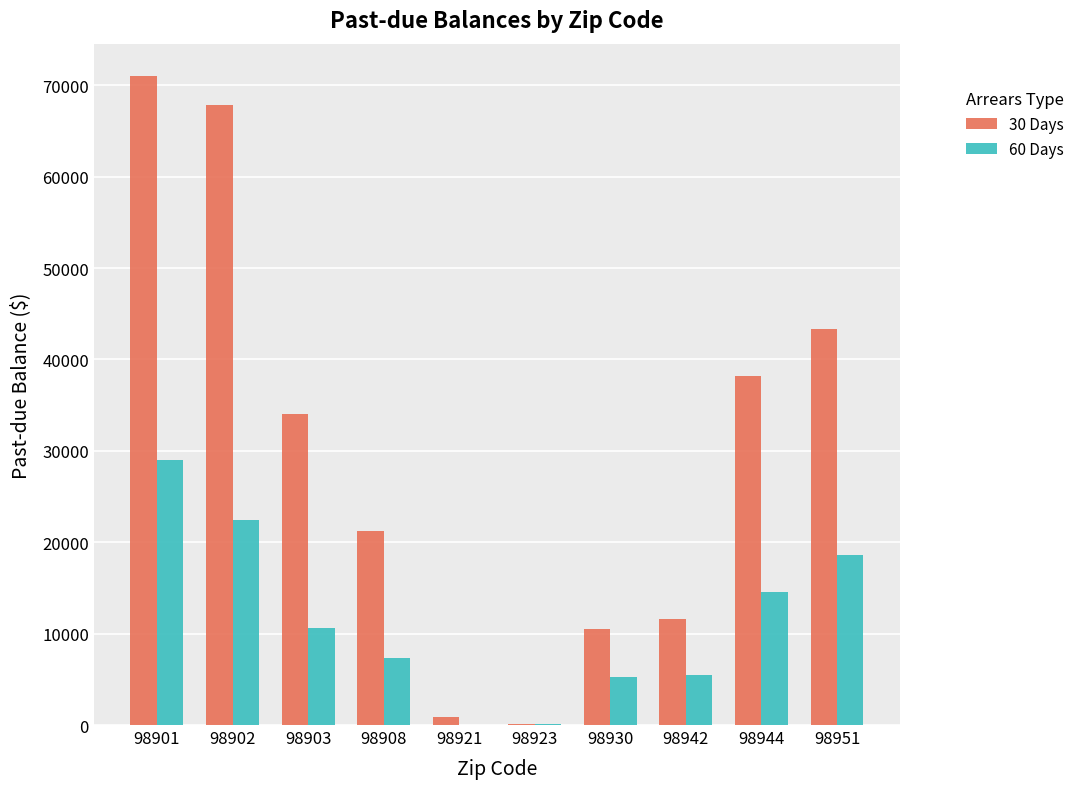

What is the total value across all series at 98923?

202.0